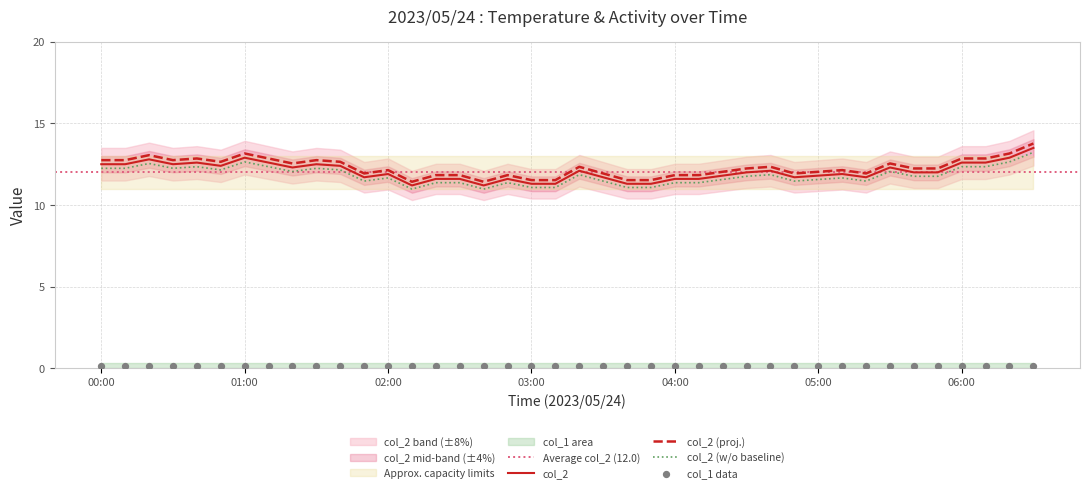

Between 04:50 and 06:20, which is larger?

06:20